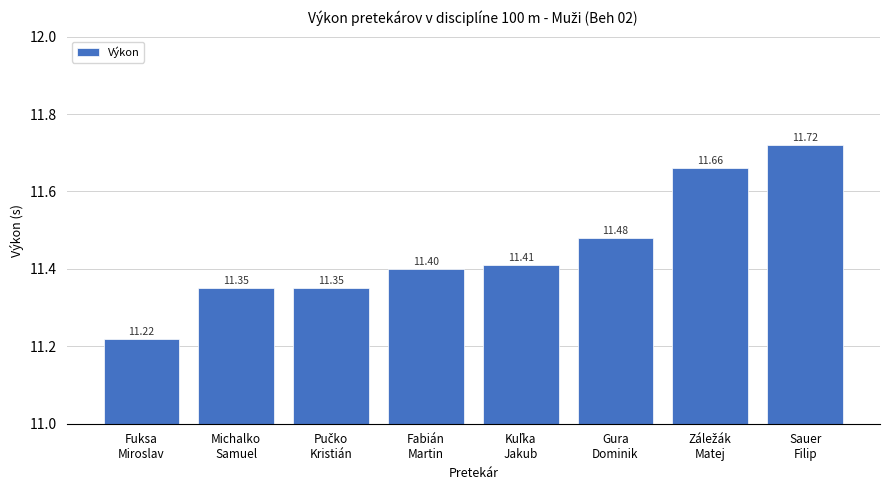

Does the chart contain any negative values?

No